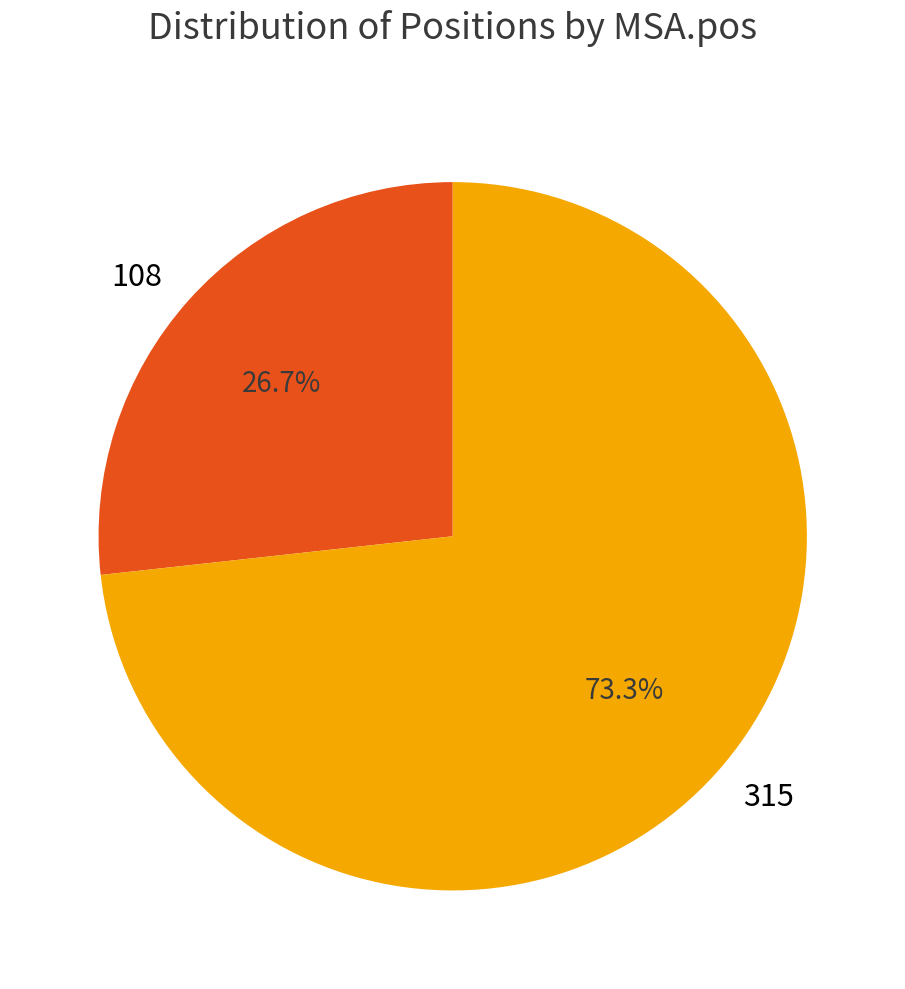

To the nearest percent, what percentage of the pie is 315?

73%